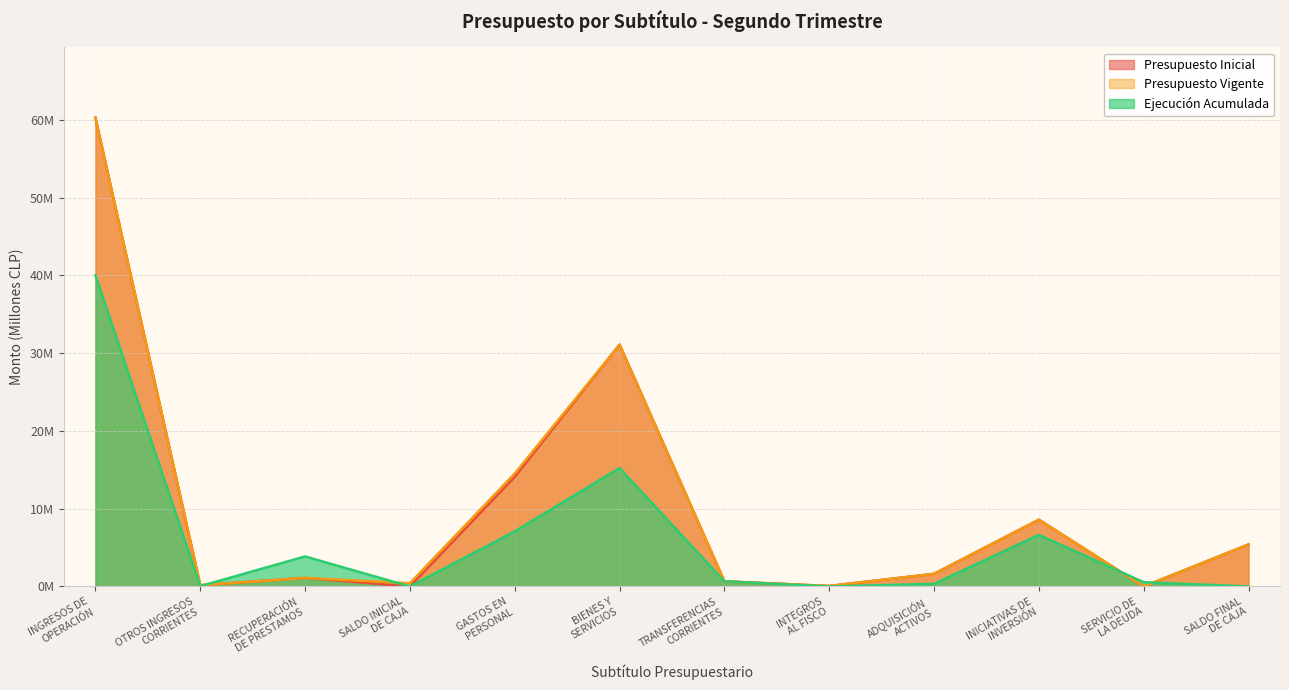

At which category does the chart reach its peak across all series?

INGRESOS DE
OPERACIÓN